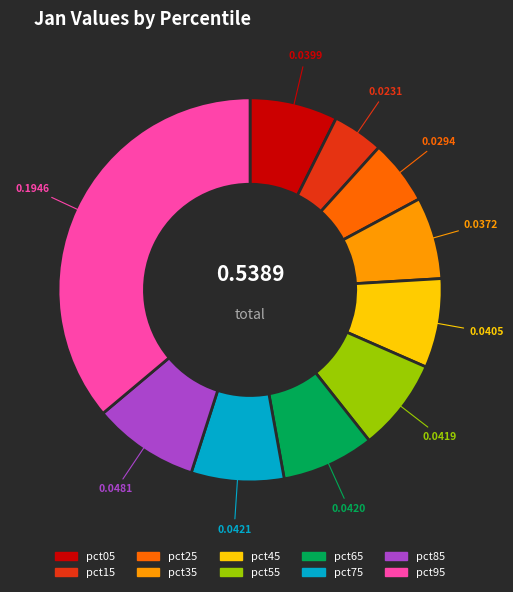

The pct25 slice represents 1% of the pie. True or false?

False